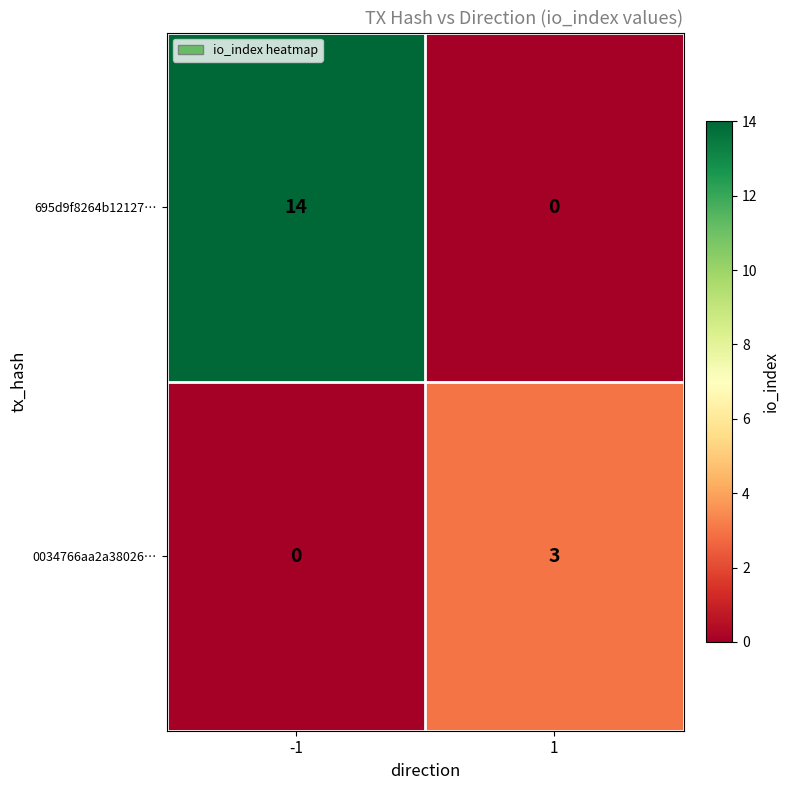

At how many categories does at least one series exceed 9?

1